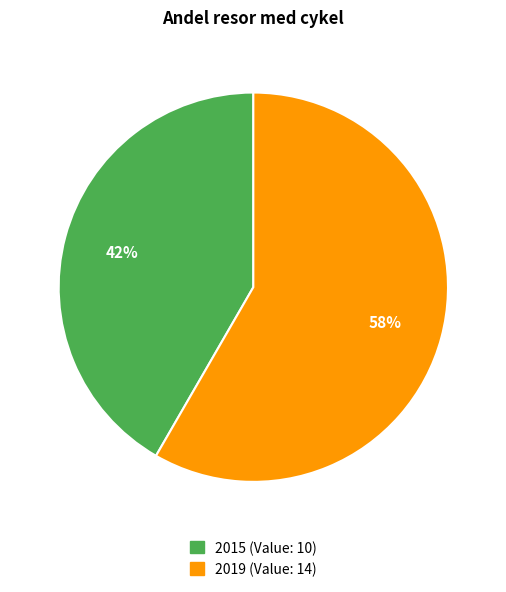

True or false: 2019 accounts for 58% of the total.

True